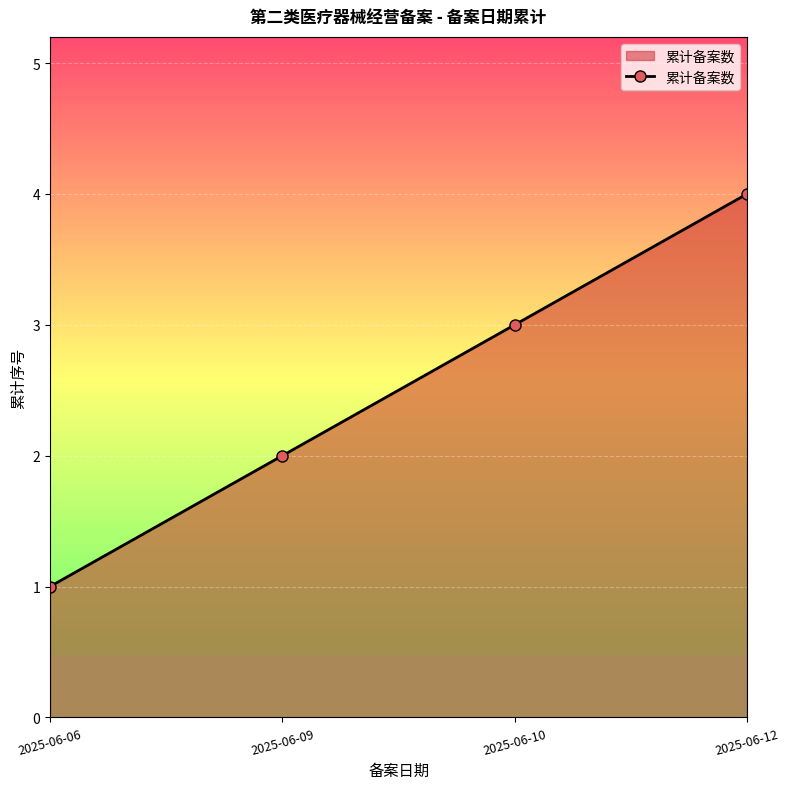

Rank the categories by value from highest to lowest.

2025-06-12, 2025-06-10, 2025-06-09, 2025-06-06